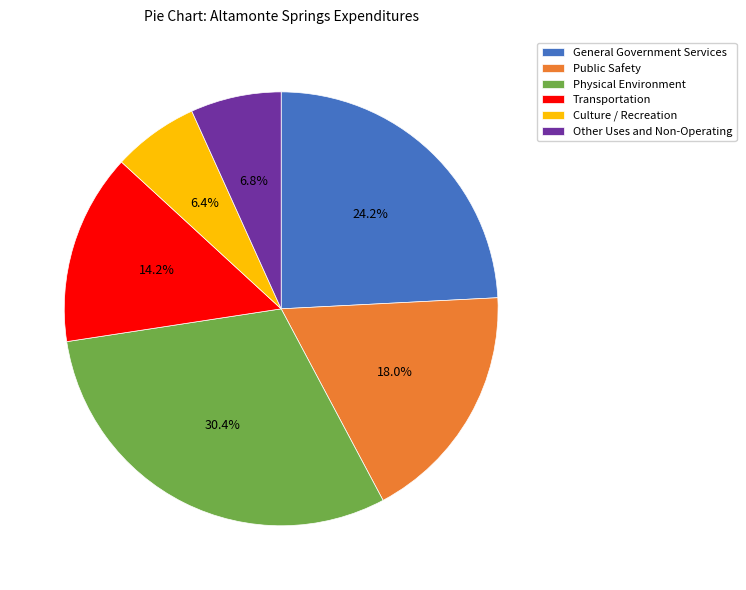

Combined, do Public Safety and General Government Services account for over 50%?

No